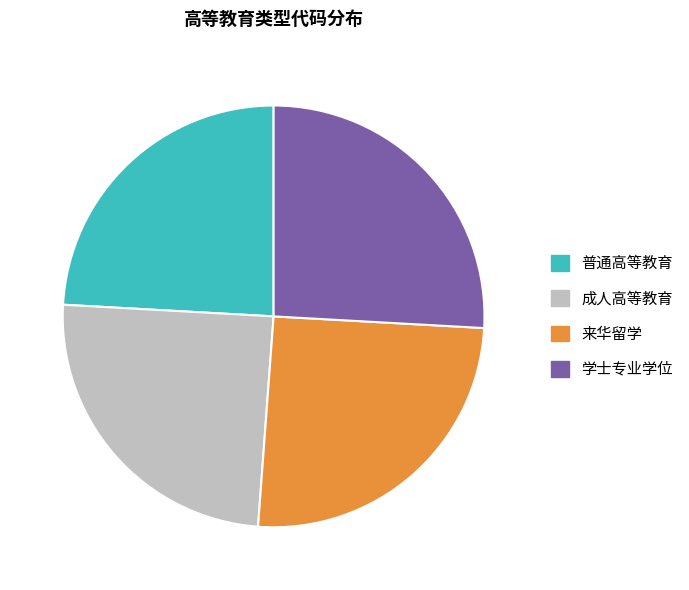

True or false: 成人高等教育 accounts for 32% of the total.

False